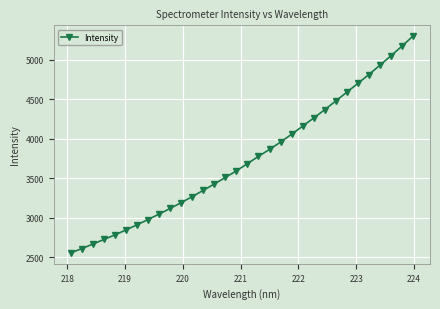

What is the maximum value shown in the chart?

5299.4